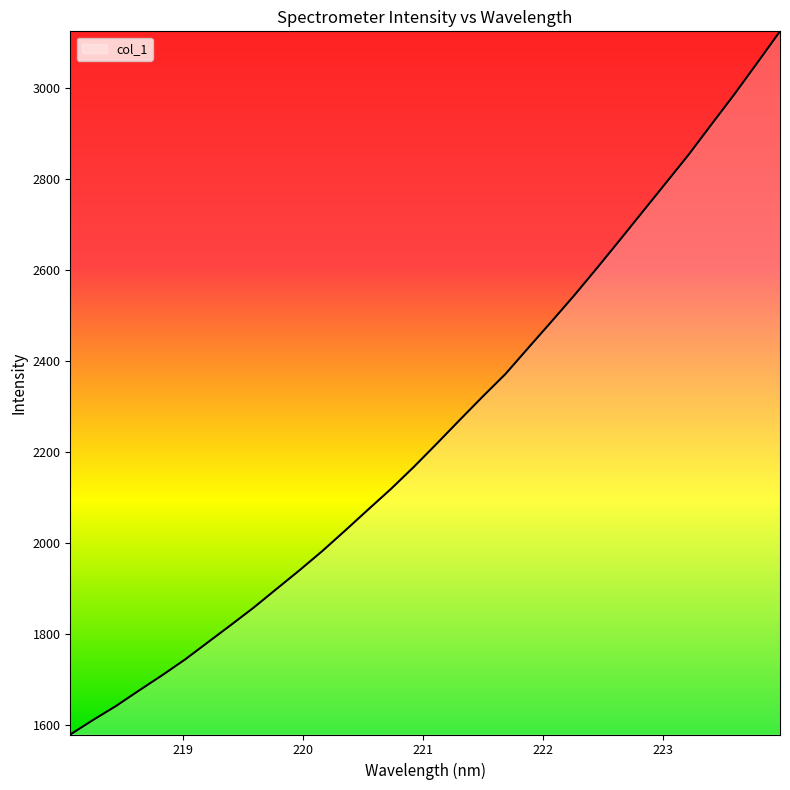

Reading left to right, list all the values displayed in this chart.

1578.6	1610.6	1641.3	1675.3	1708.4	1743.1	1781.0	1818.8	1857.3	1898.4	1939.3	1981.8	2026.8	2072.9	2118.3	2166.8	2217.8	2269.7	2320.9	2370.8	2428.3	2485.3	2543.2	2603.6	2665.2	2727.6	2789.9	2852.3	2919.0	2985.0	3054.0	3123.7